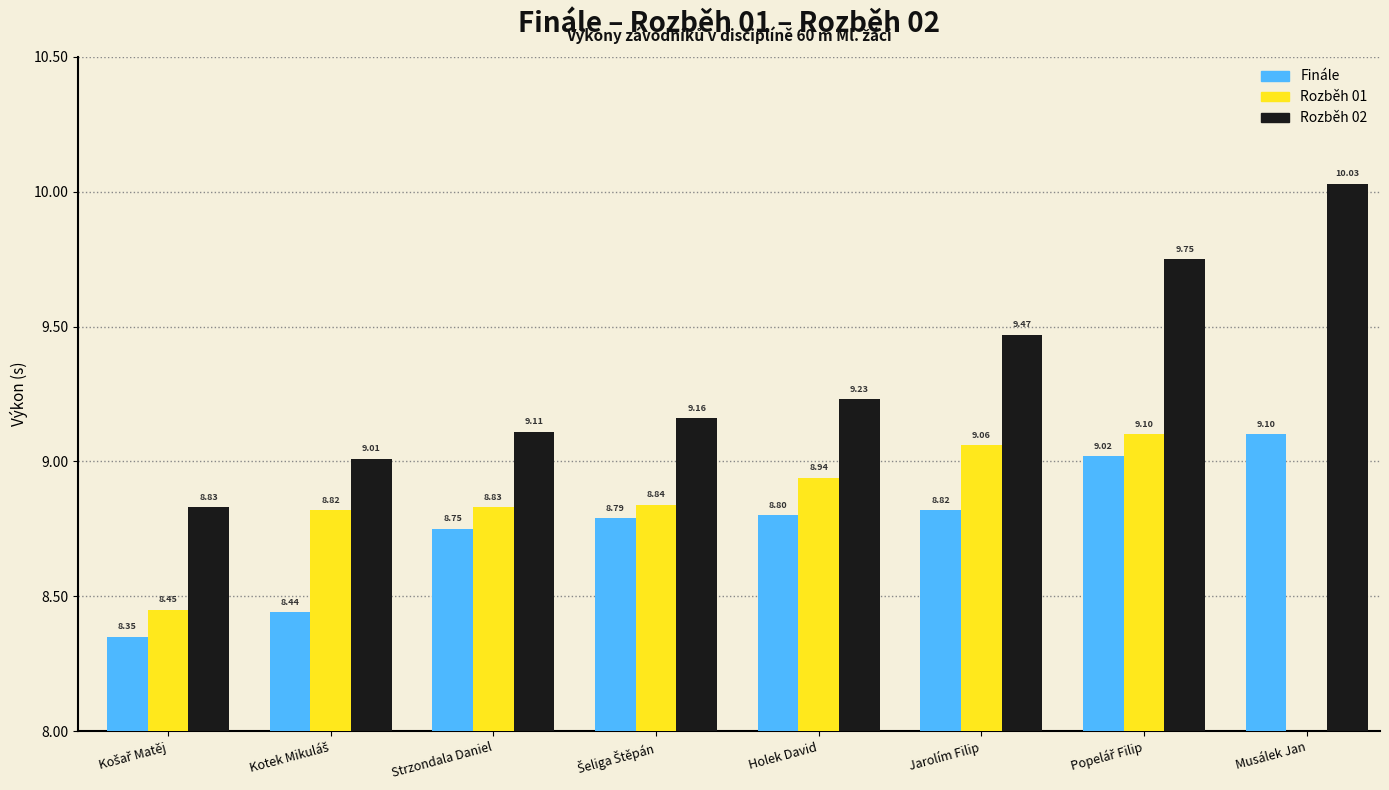

Which series changed the most between Šeliga Štěpán and Holek David?

Rozběh 01